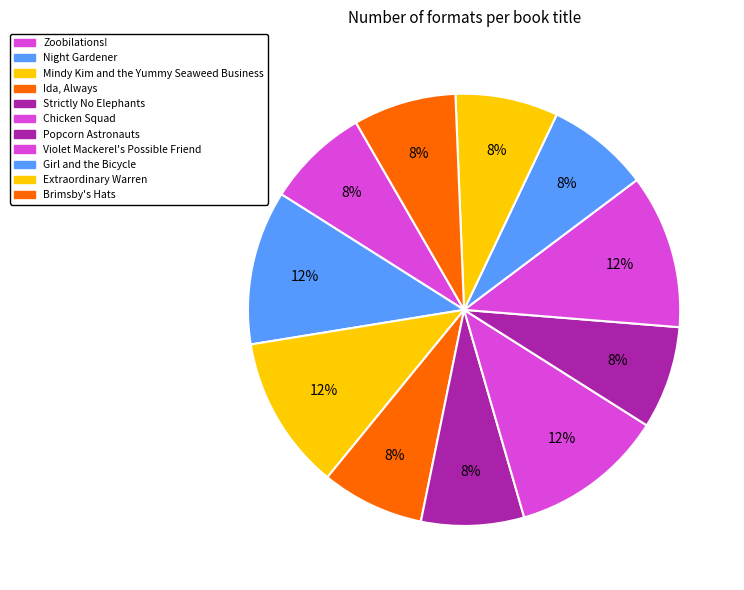

Rank the categories by value from highest to lowest.

Ida, Always, Violet Mackerel's Possible Friend, Girl and the Bicycle, Brimsby's Hats, Popcorn Astronauts, Chicken Squad, Strictly No Elephants, Extraordinary Warren, Zoobilations!, Mindy Kim and the Yummy Seaweed Business, Night Gardener